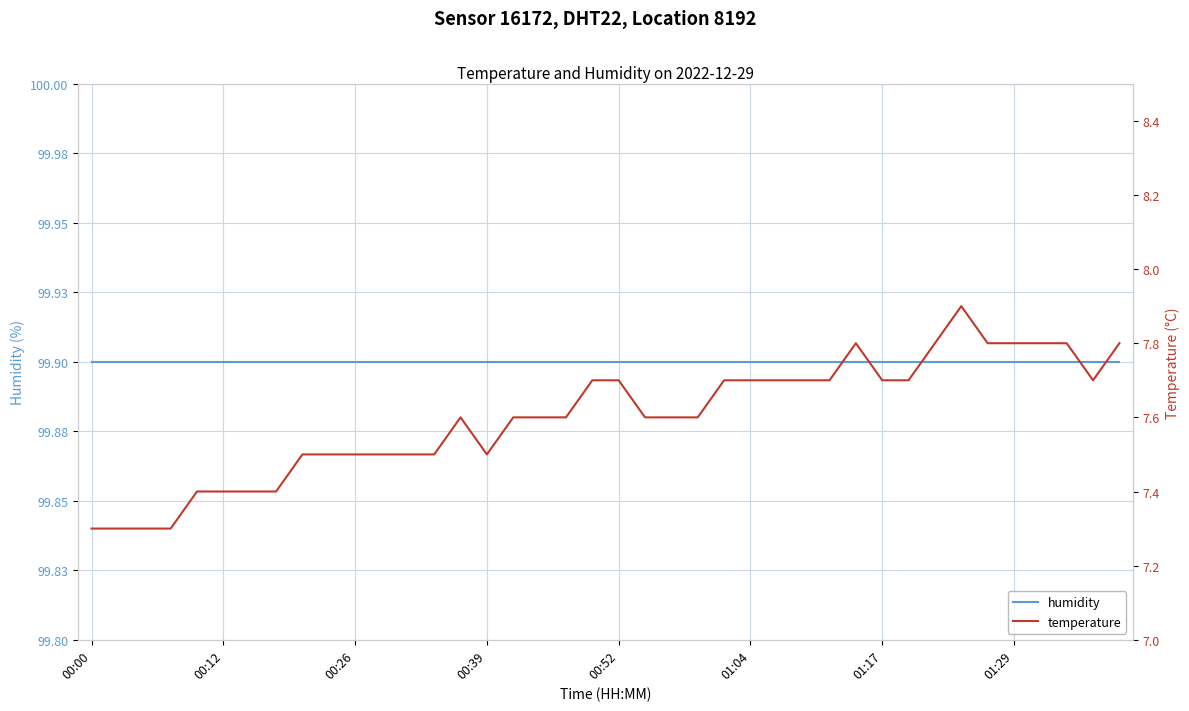

Between 13 and 31, which series saw the biggest shift?

temperature